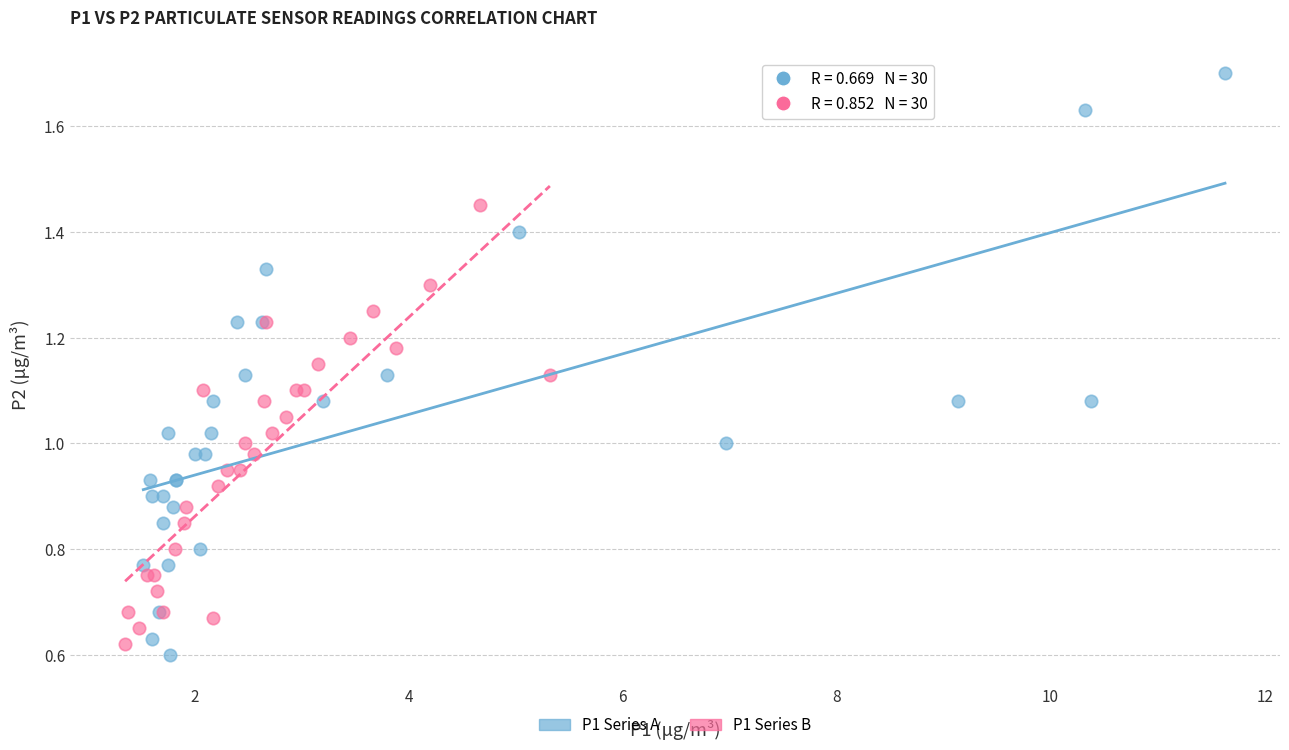

Which series has the largest Y range (max minus min)?

P1 Series A